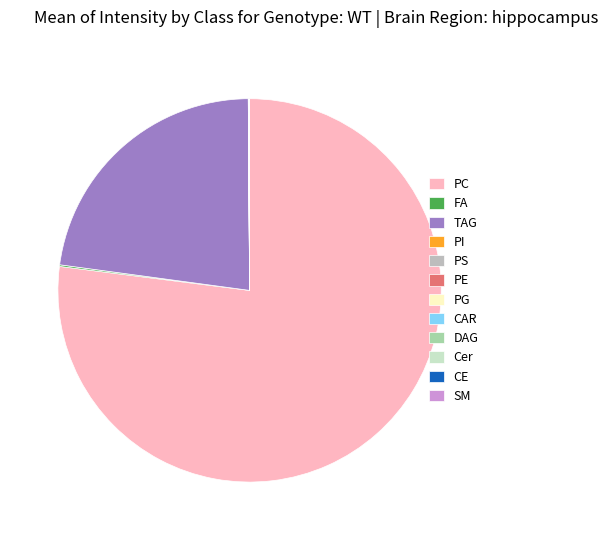

Which category has the biggest portion of the pie?

PC